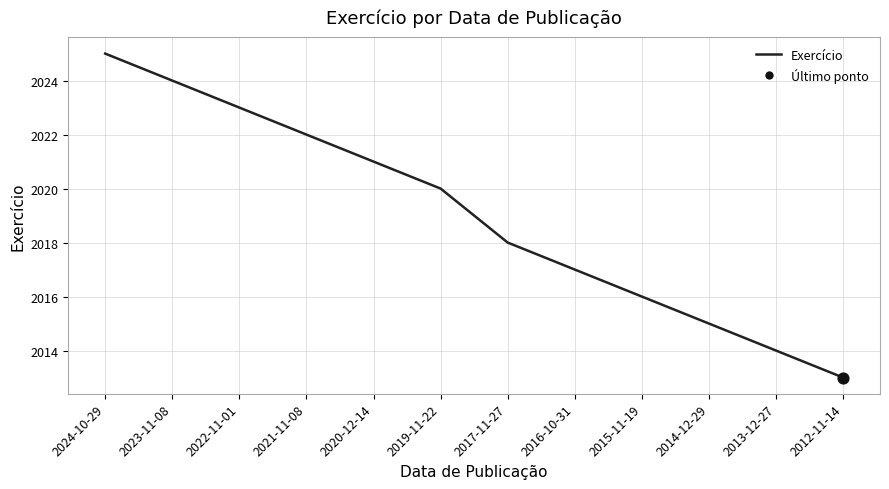

Between 2012-11-14 and 2015-11-19, which is larger?

2015-11-19